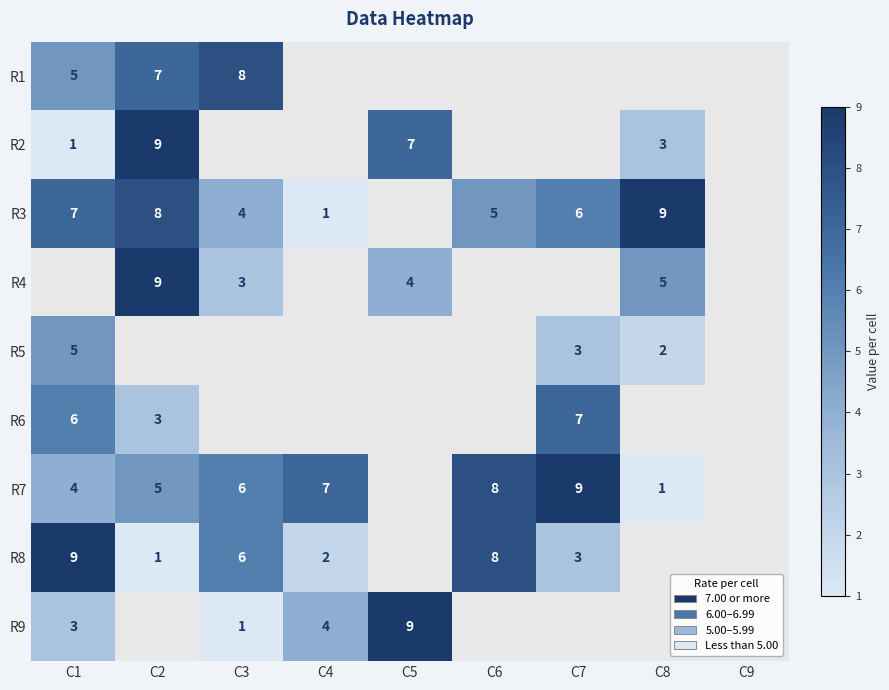

Which category has the lowest value across all series?

C1